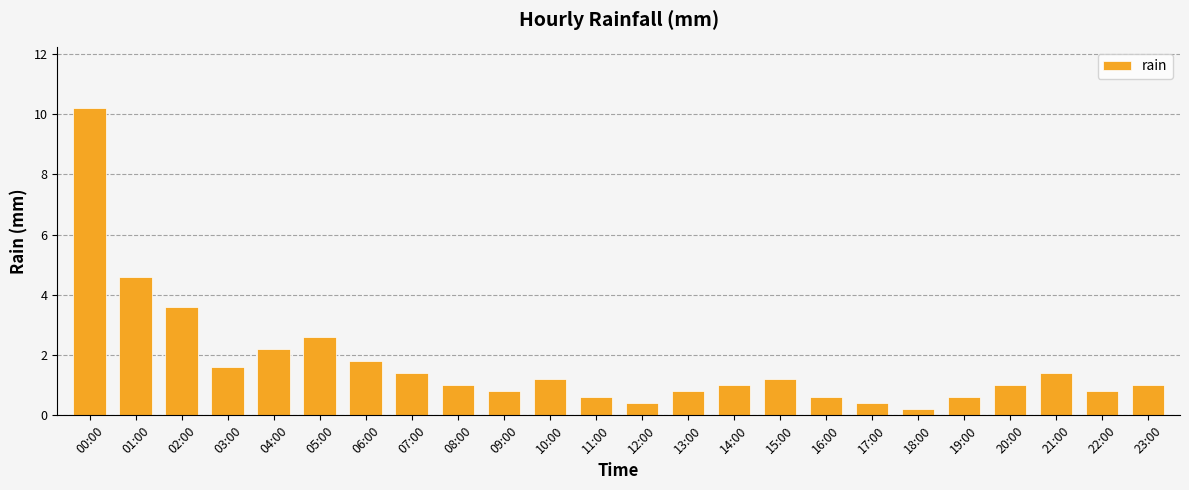

What position from the left is 21:00?

22